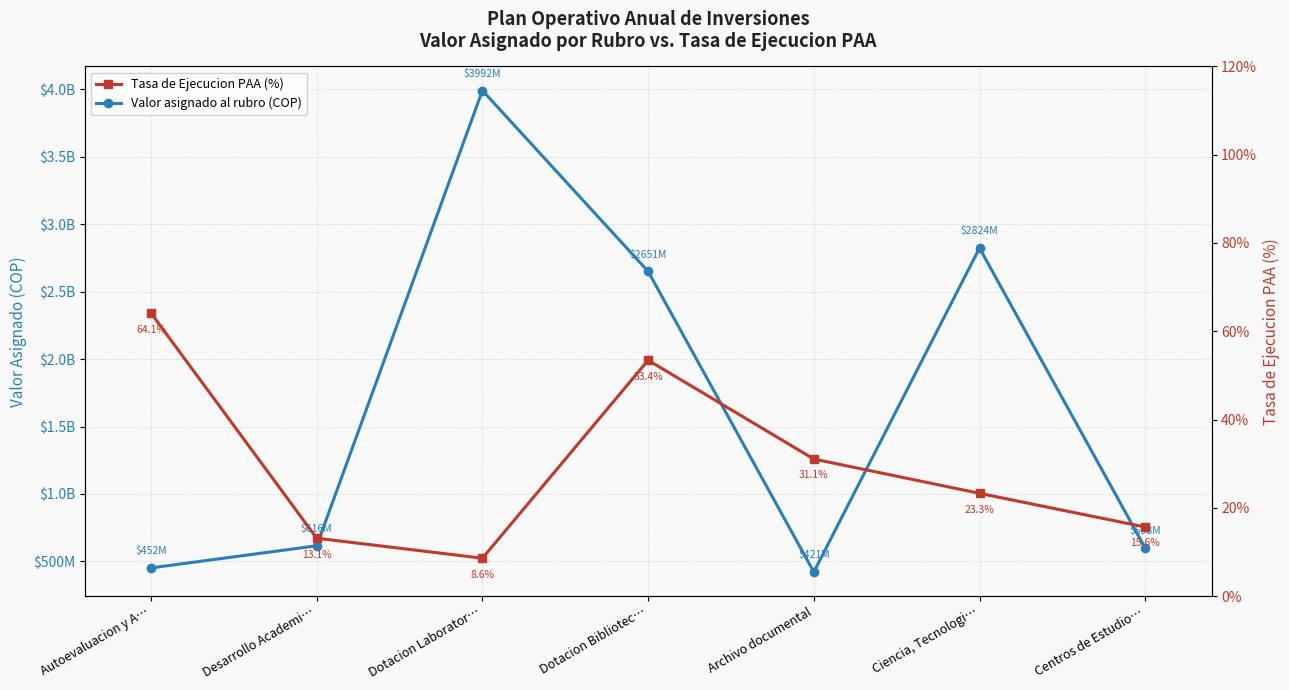

The Tasa de Ejecucion PAA (%) series shows 64.1 at Autoevaluacion y A…. True or false?

True